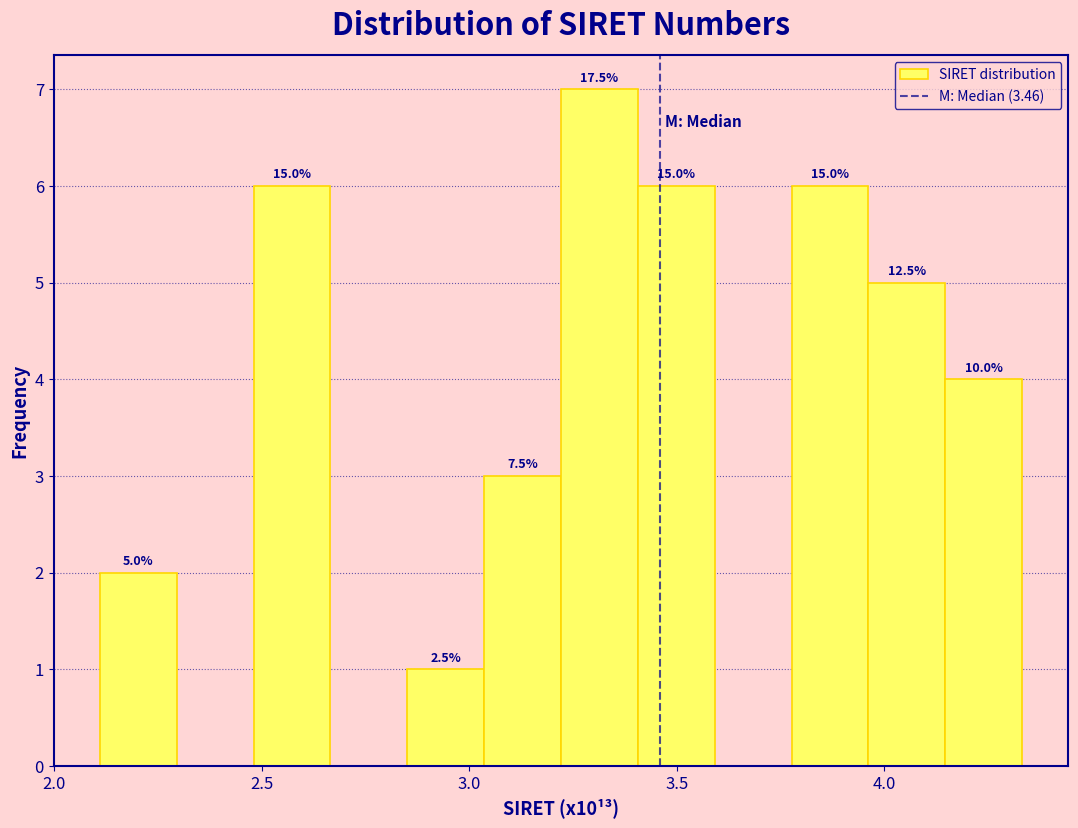

Around what value on the x-axis is the tallest bar? Give the approximate position of its centre, as read against the axis.

3.30